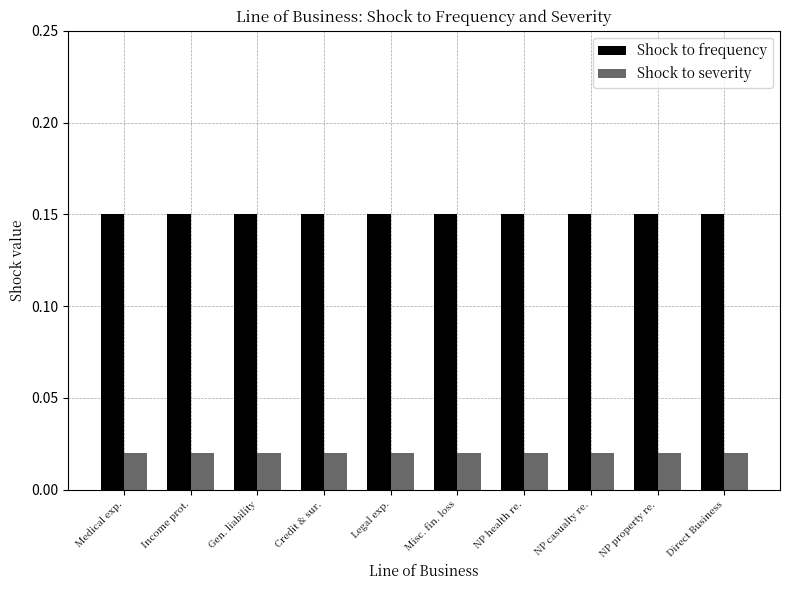

Which series has the largest total across all categories?

Shock to frequency